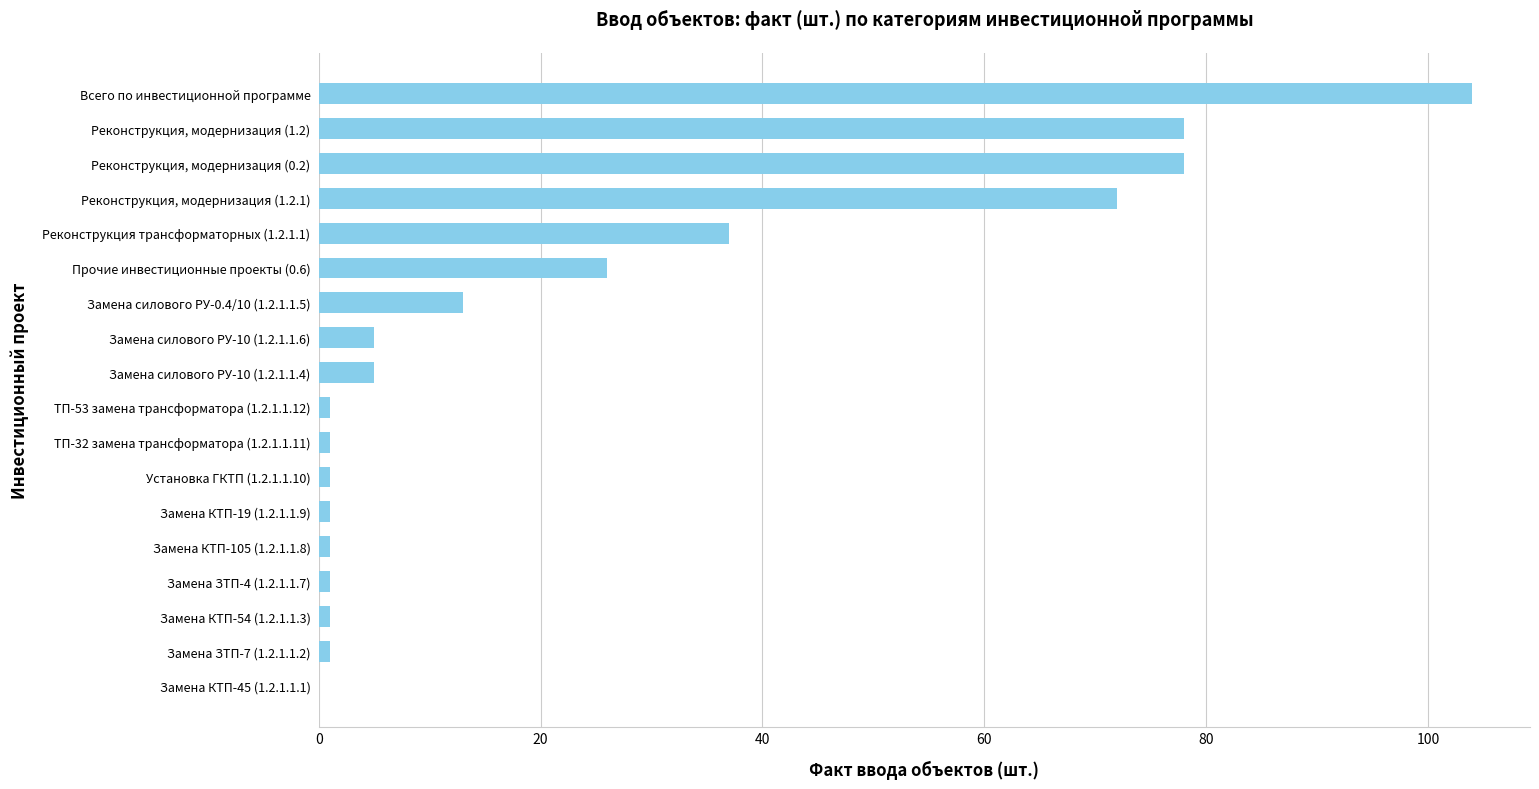

Does the chart contain stacked bars?

No